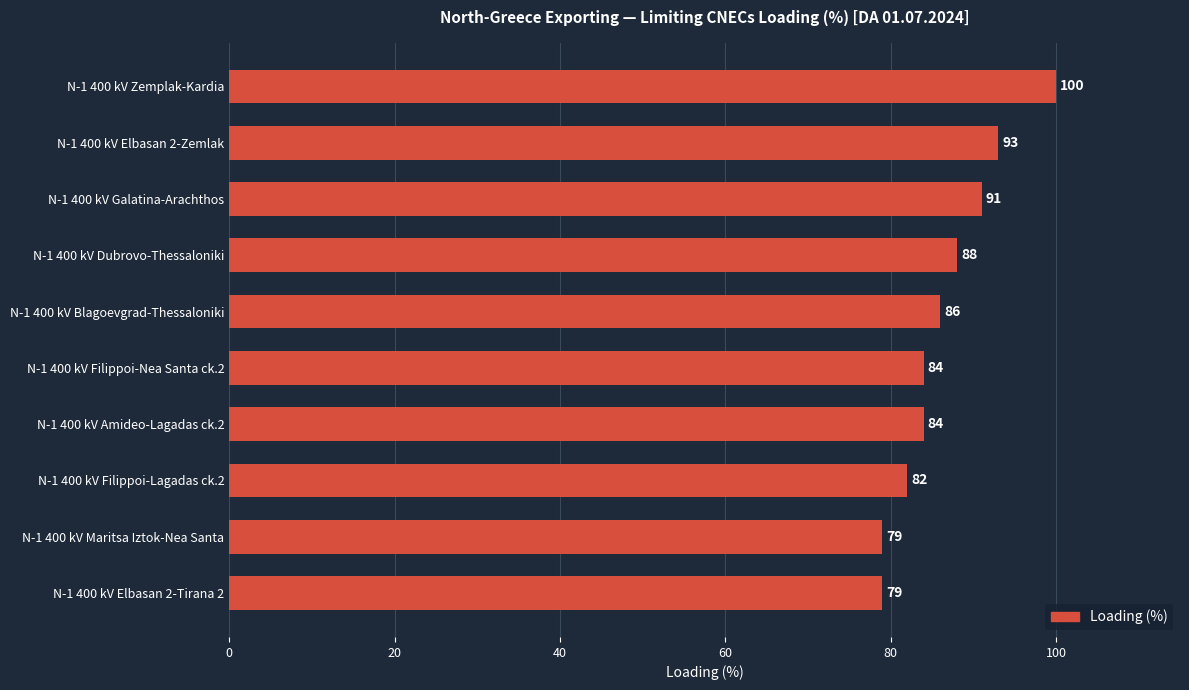

Which has a higher value, N-1 400 kV Galatina-Arachthos or N-1 400 kV Blagoevgrad-Thessaloniki?

N-1 400 kV Galatina-Arachthos